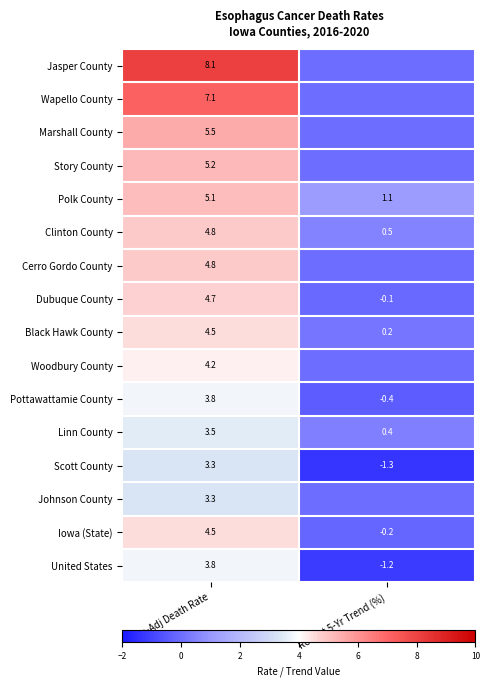

What is the sum of the Black Hawk County values at Recent 5-Yr Trend (%) and Age-Adj Death Rate?

4.7